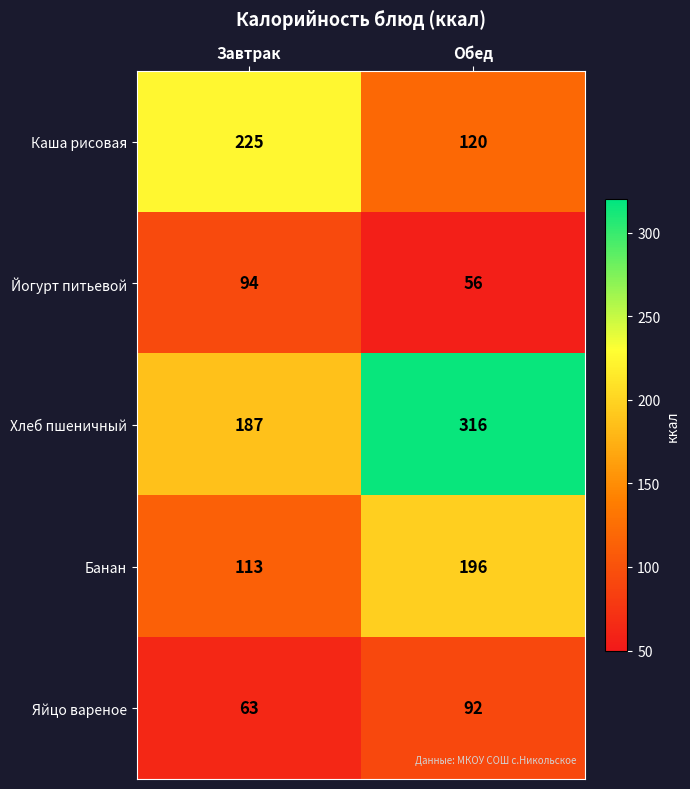

Rank the series by their maximum value, from lowest to highest.

Яйцо вареное, Йогурт питьевой, Банан, Каша рисовая, Хлеб пшеничный